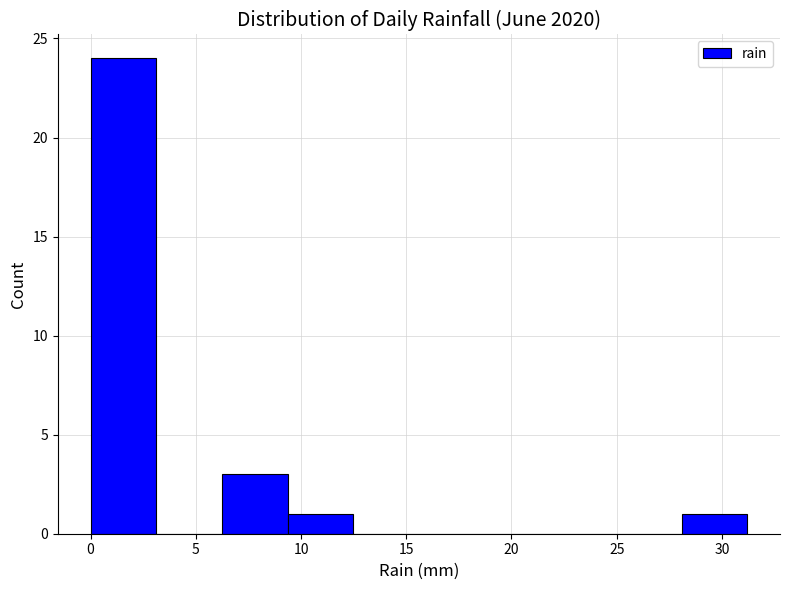

How tall is the bar that spans 28.0 to 31.0 on the x-axis? Neither the bar edges nor the heights are printed on the chart, so give them approximately, as read against the axes.

1